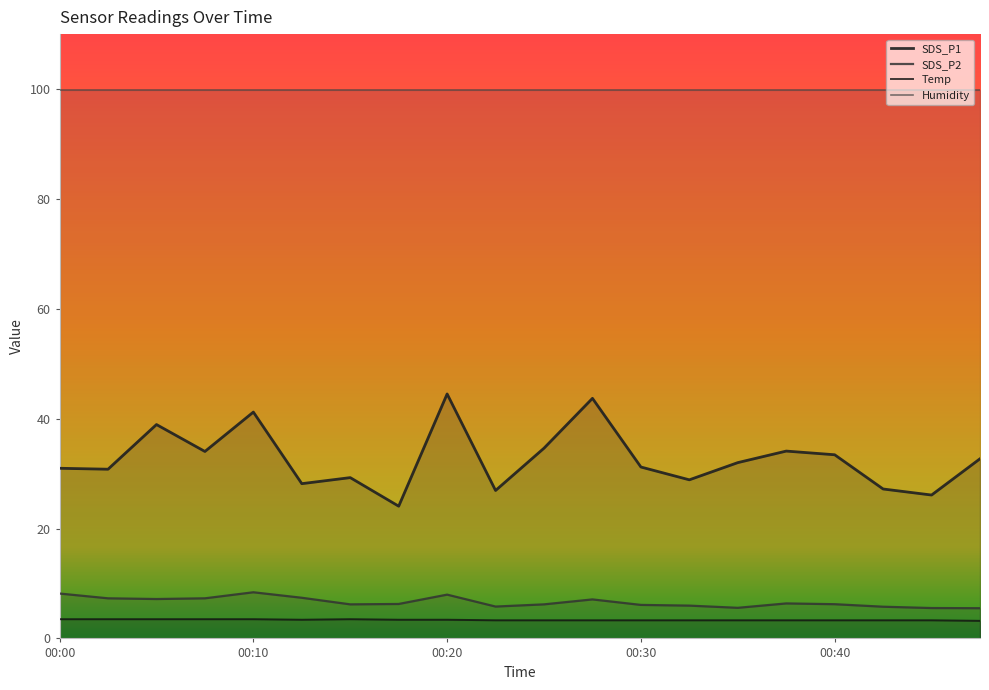

Is it true that SDS_P1 equals 30.8 at 00:03?

True